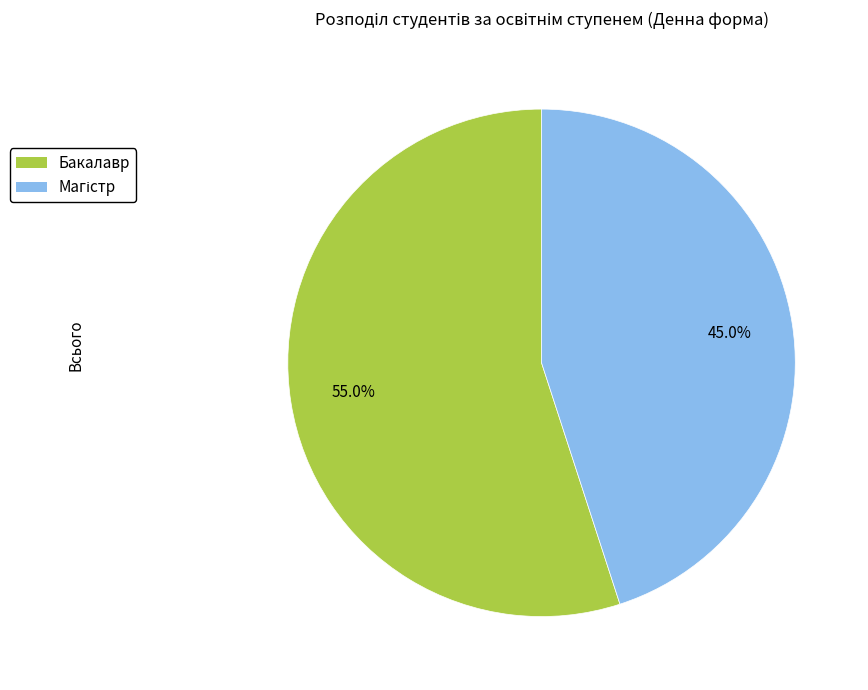

What portion of the pie excludes Бакалавр?

45.0%